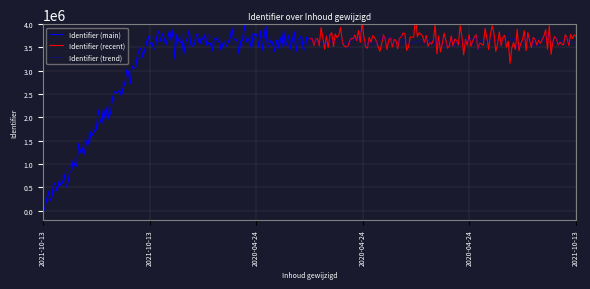

Does the chart display data point markers on the line(s)?

No